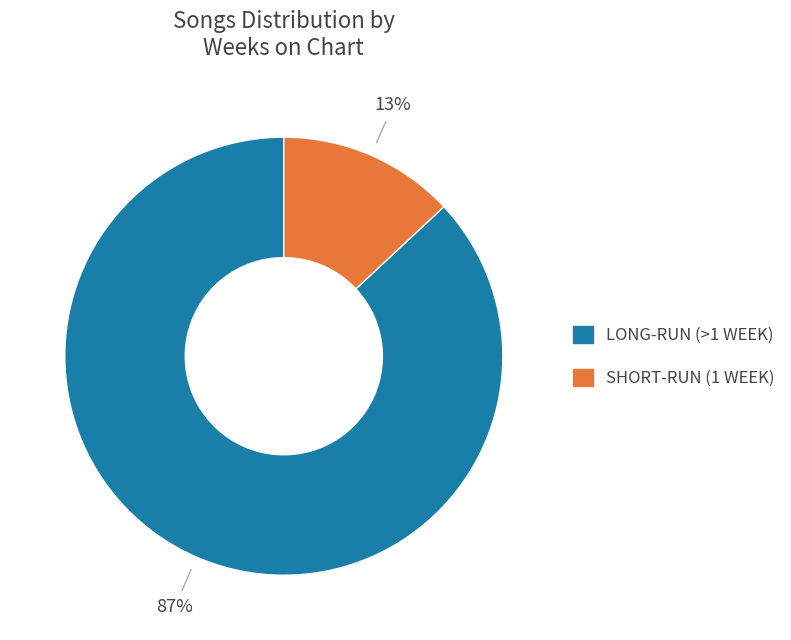

To the nearest percent, what is the average slice percentage?

50%